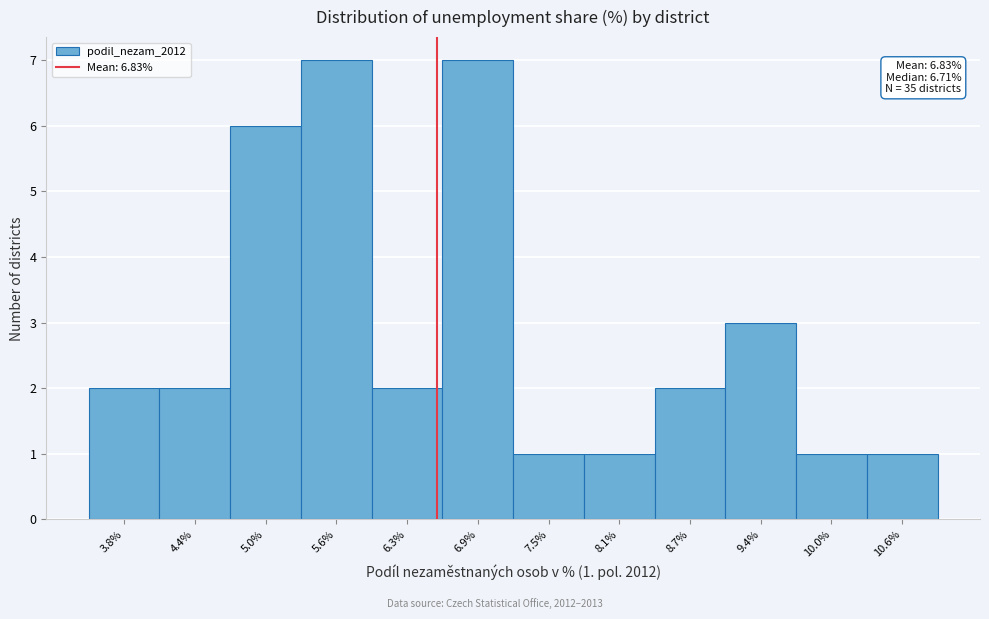

Reading left to right, what are all the values shown in this chart?

3.8%=2	4.4%=2	5.0%=6	5.6%=7	6.3%=2	6.9%=7	7.5%=1	8.1%=1	8.7%=2	9.4%=3	10.0%=1	10.6%=1